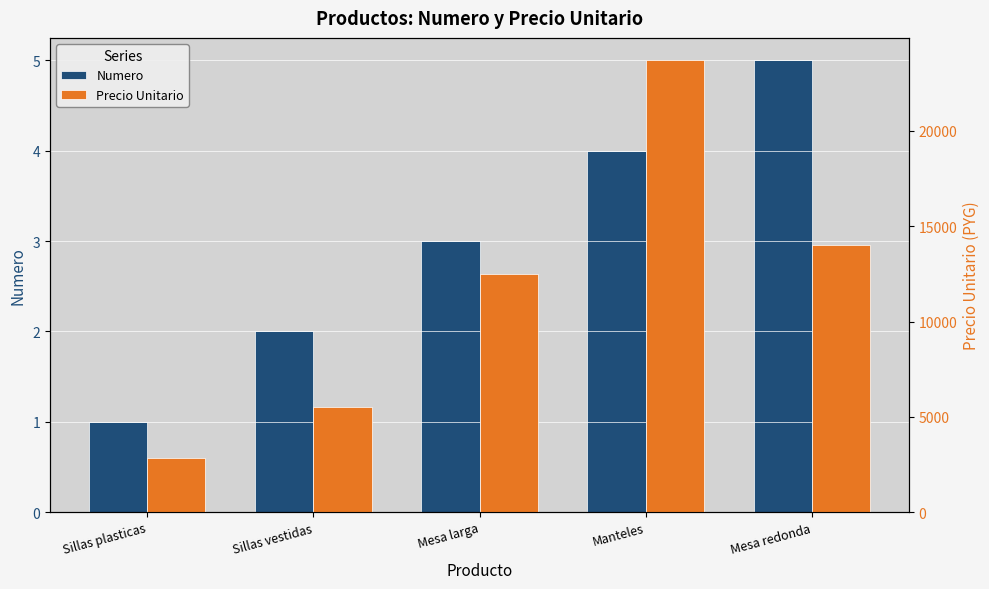

What are all the series names shown in the legend?

Numero, Precio Unitario